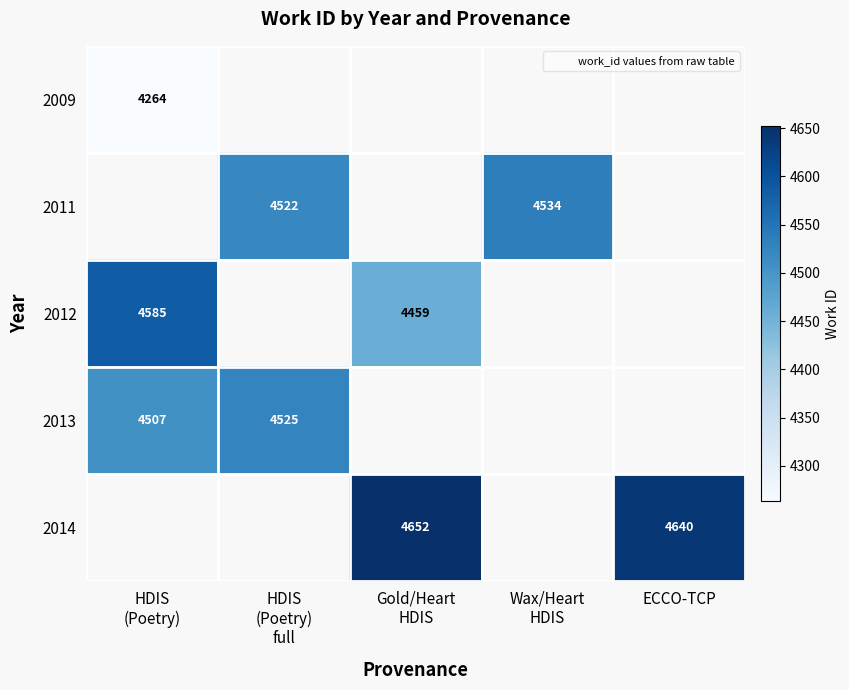

Is the value of 2011 at Wax/Heart HDIS greater than the value of 2012 at HDIS (Poetry) full?

No